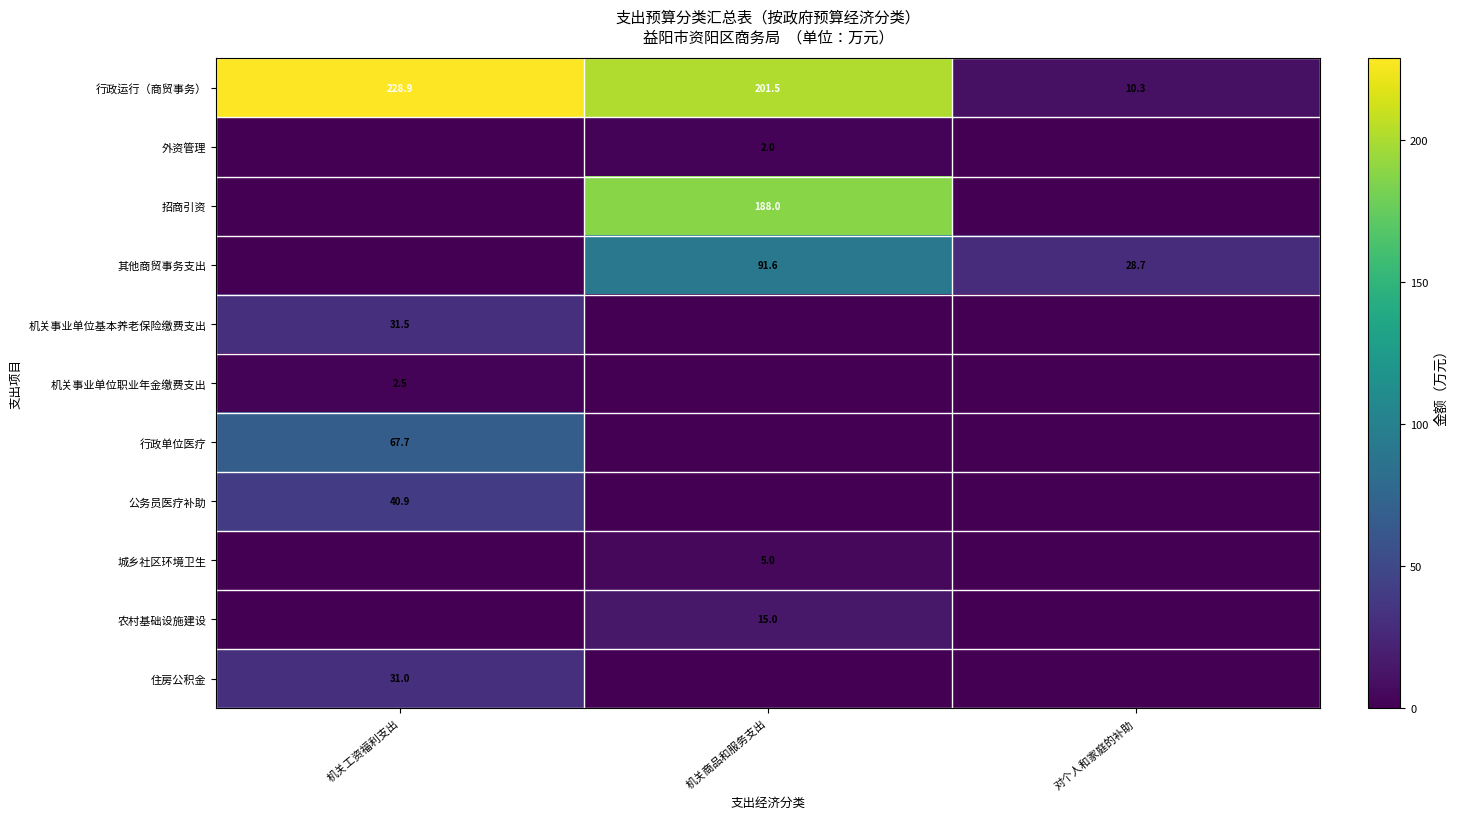

Where is 行政运行（商贸事务） nearest to the value 119?

机关商品和服务支出